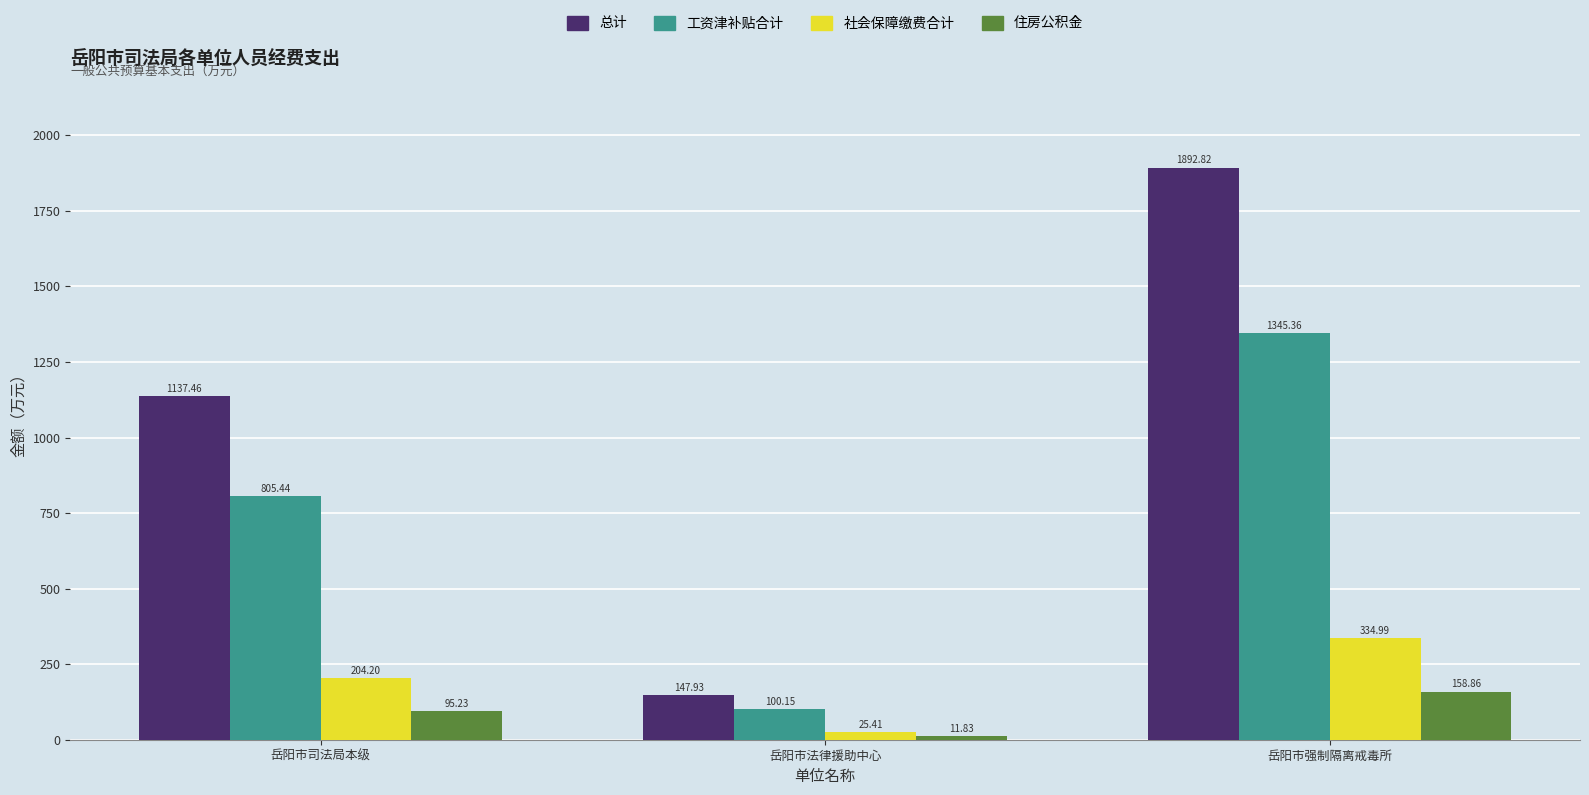

Is it true that 总计 equals 1892.8 at 岳阳市强制隔离戒毒所?

True